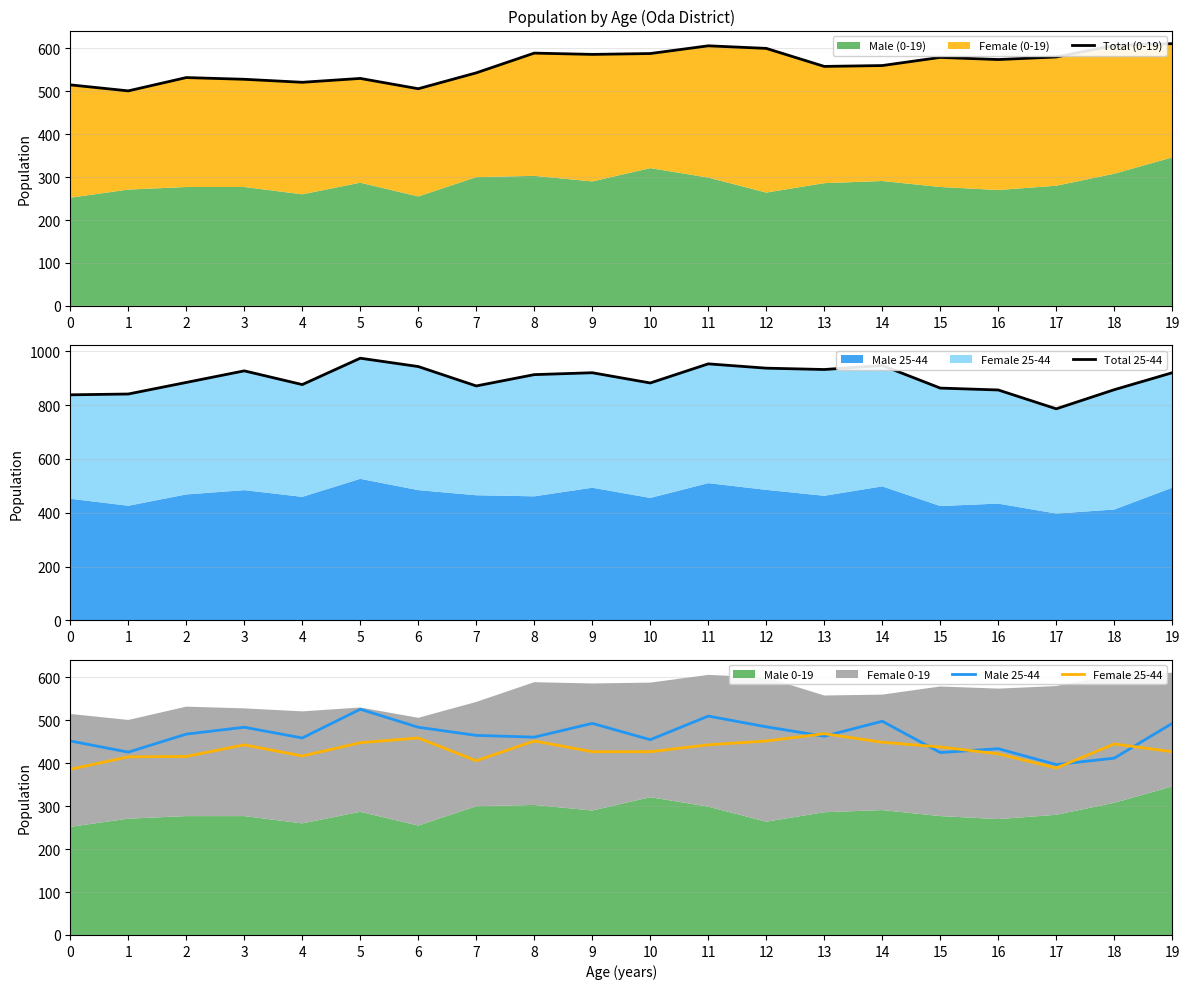

The value of Male 25-44 at 3 is 247. True or false?

False